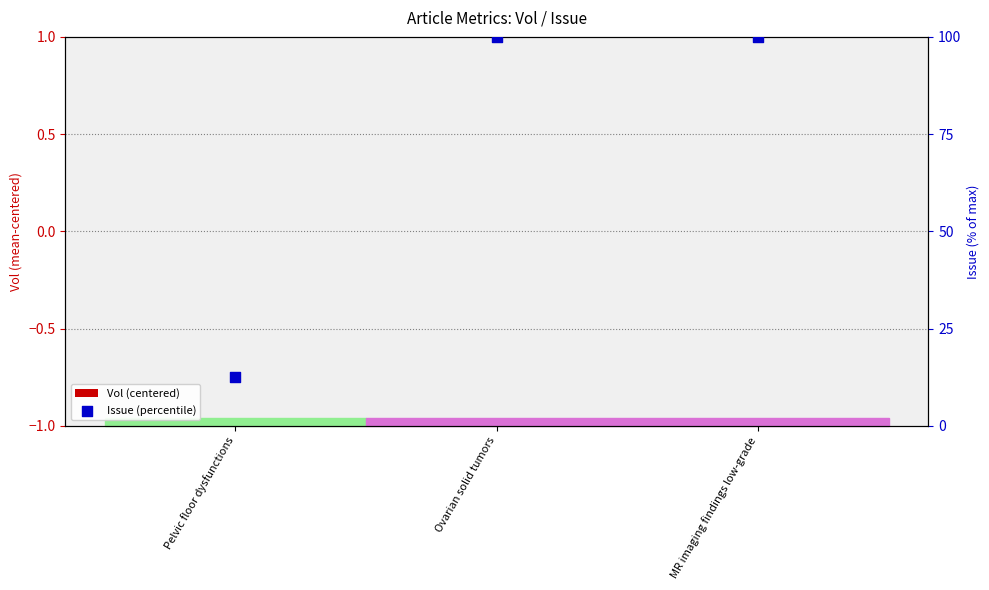

At how many categories does at least one series exceed 43?

2